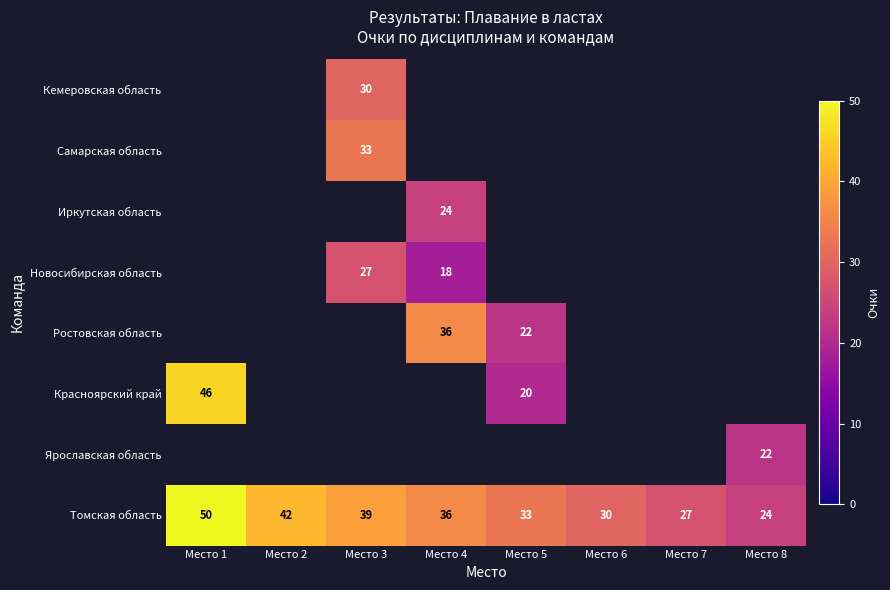

How many data points in Томская область are less than 36?

4